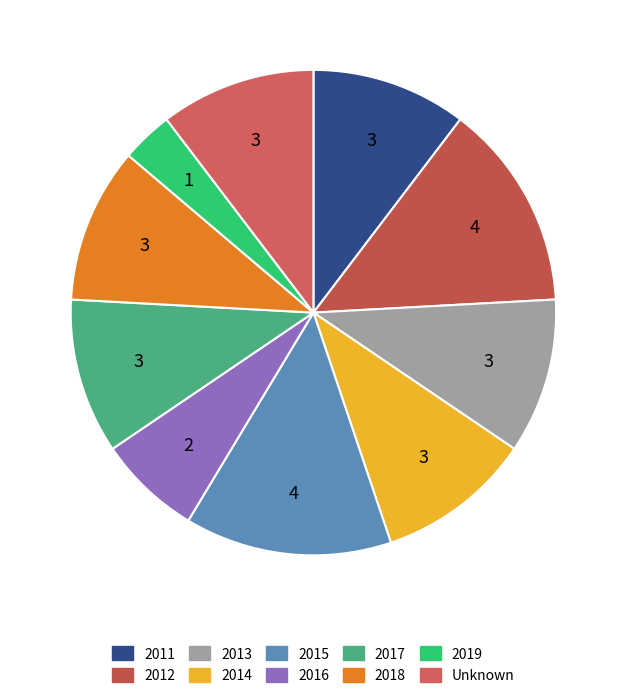

To the nearest percent, what percentage of the pie is 2011?

10%